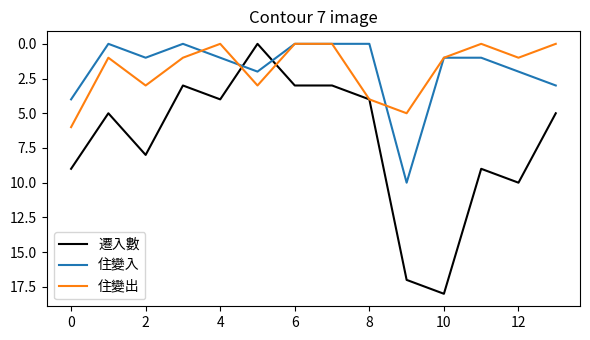

Count the 住變出 values in the range 0 to 3.

11